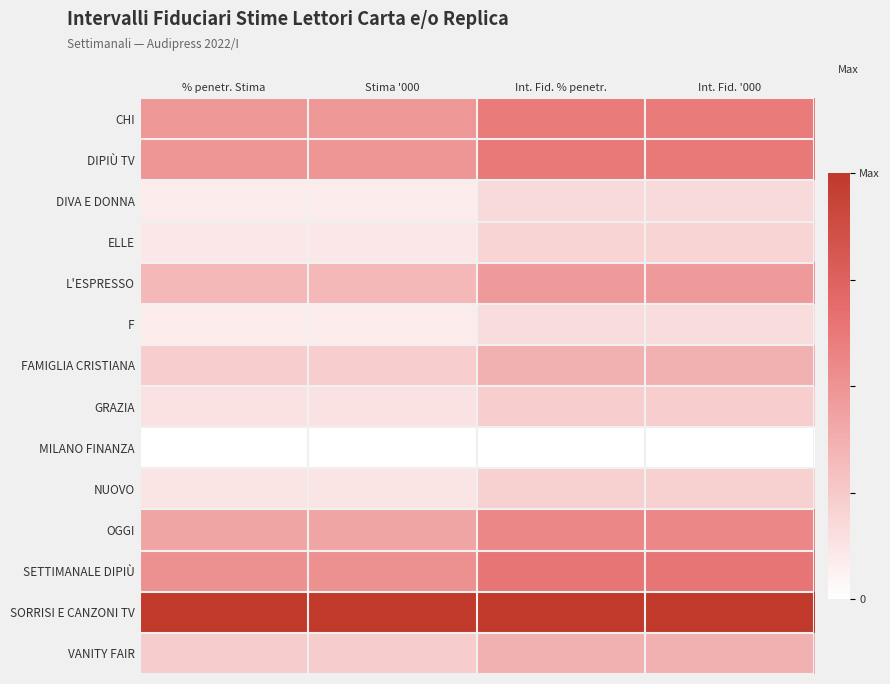

Which label corresponds to the smallest value in the chart?

% penetr. Stima